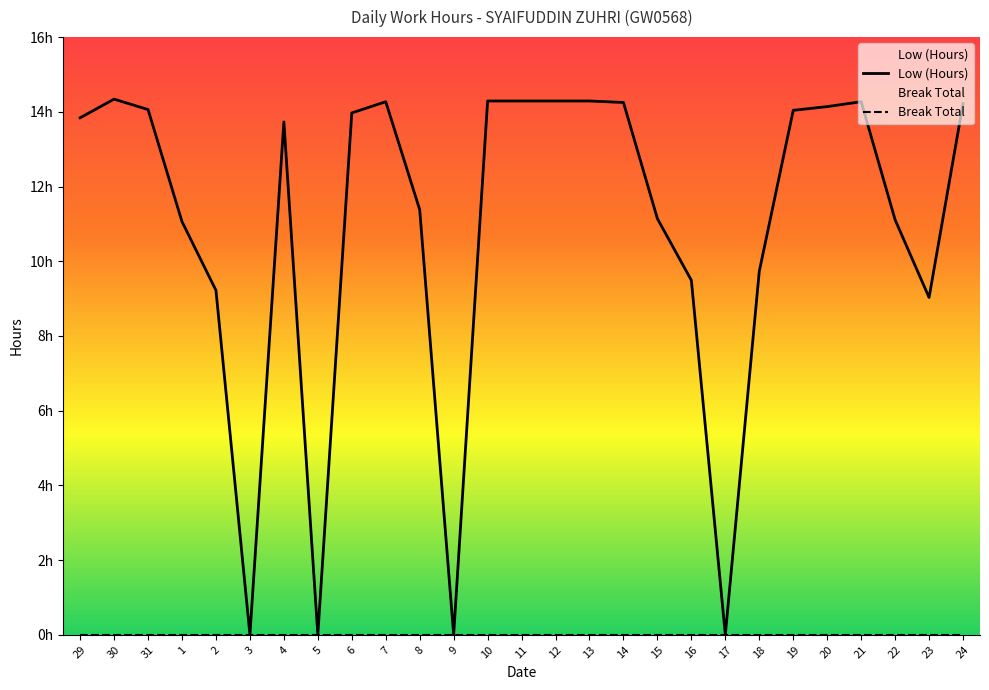

Which has a higher value, 22 or 23?

22